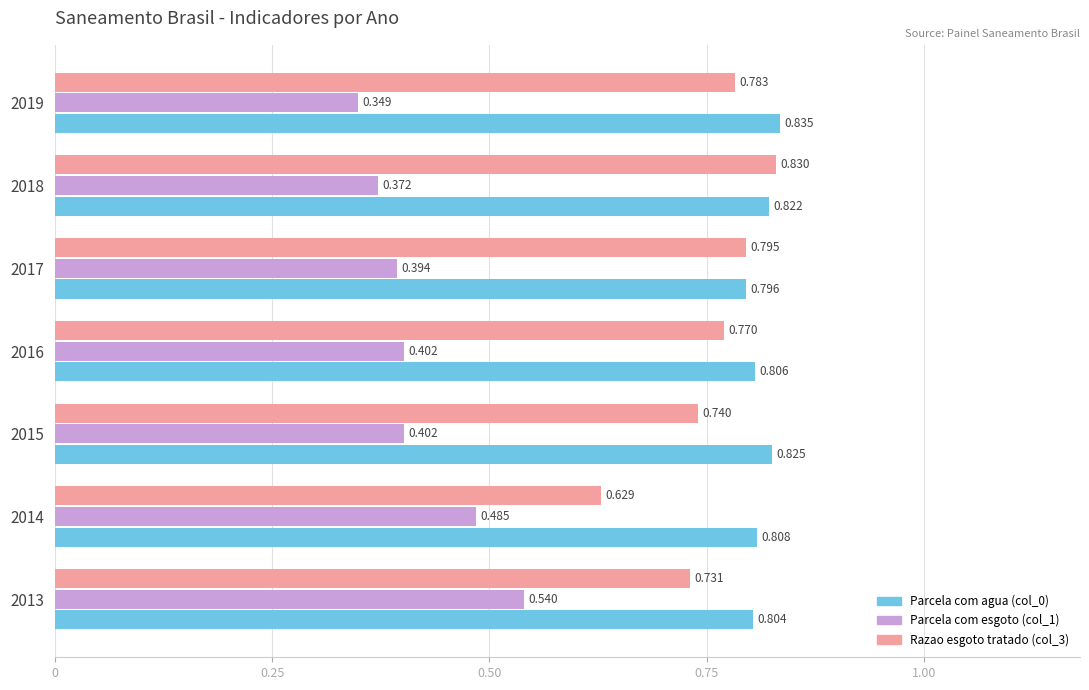

Is the value of Parcela com esgoto (col_1) at 2018 greater than the value of Parcela com agua (col_0) at 2013?

No